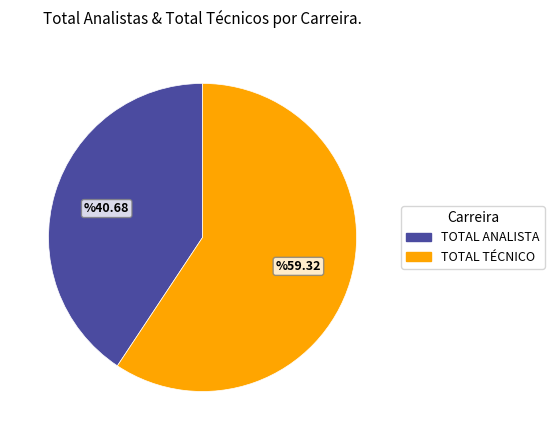

How many segments does this pie chart have?

2